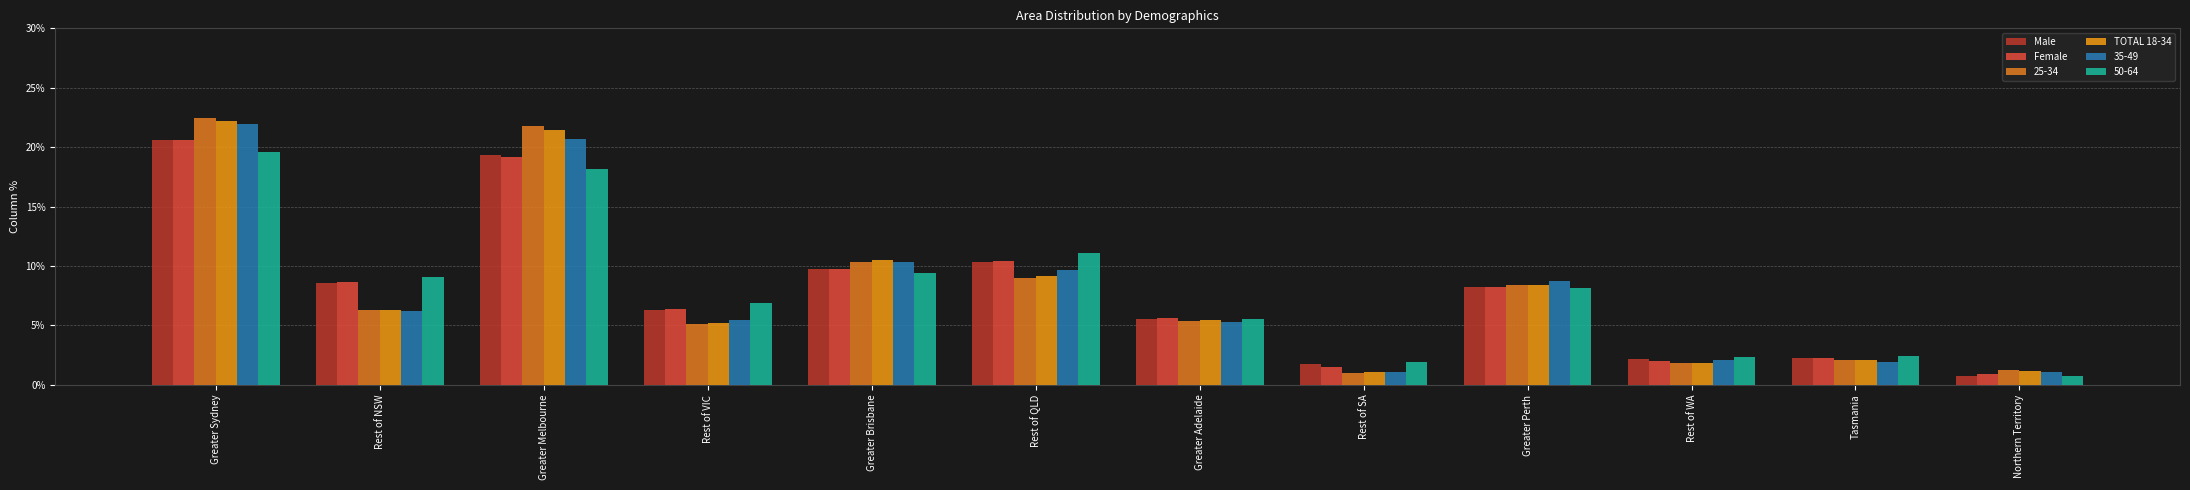

Between Greater Brisbane and Tasmania, which series saw the biggest shift?

TOTAL 18-34